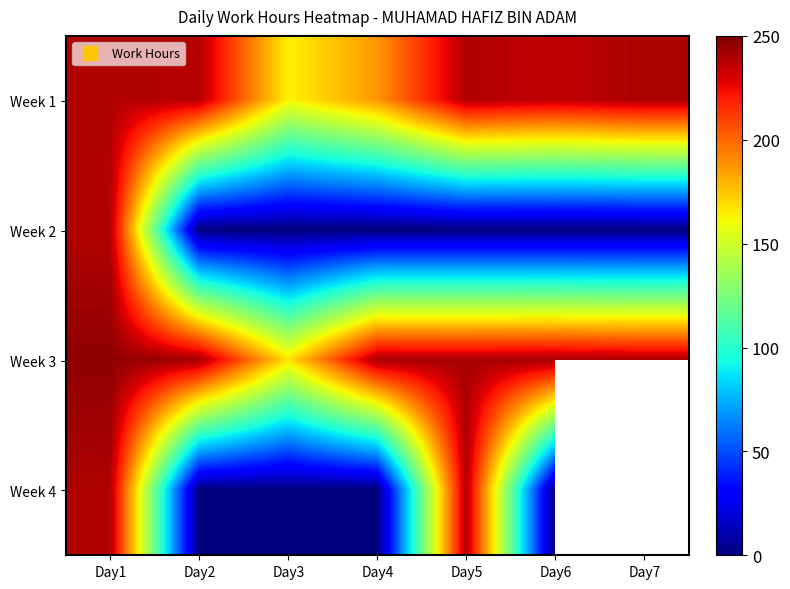

Between Day4 and Day6, which is larger?

Day6